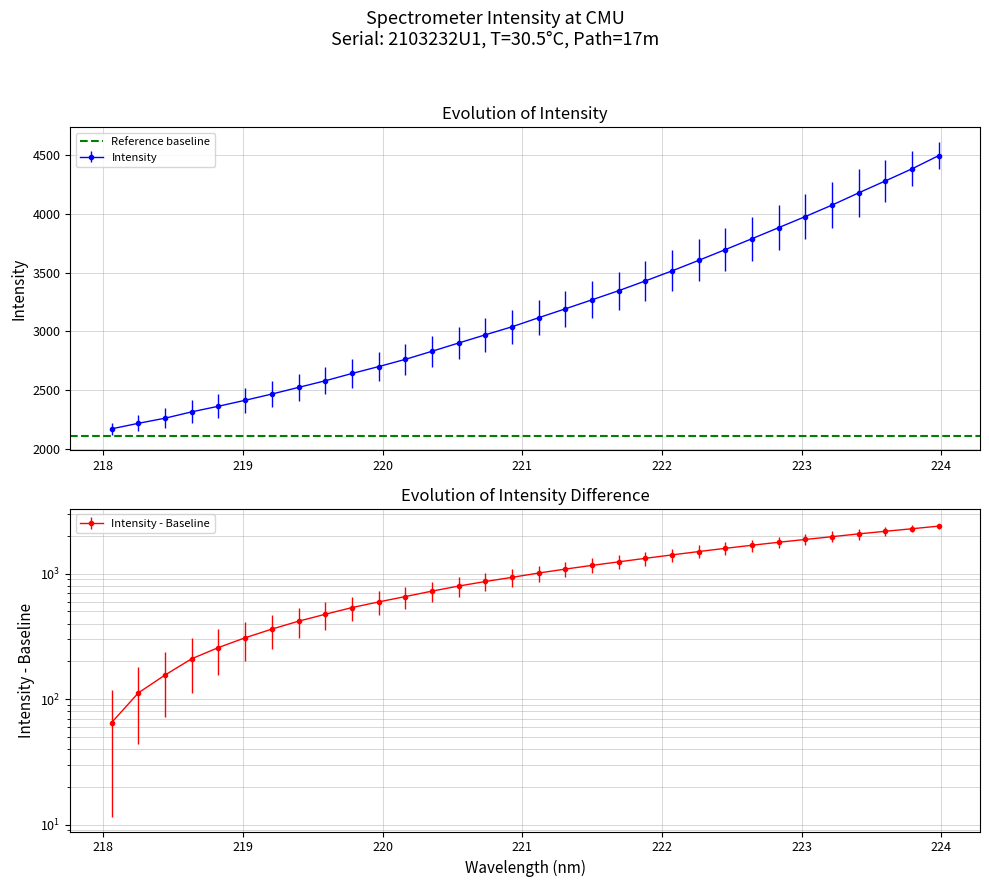

What is the label of the 12th point from the right?

221.8812